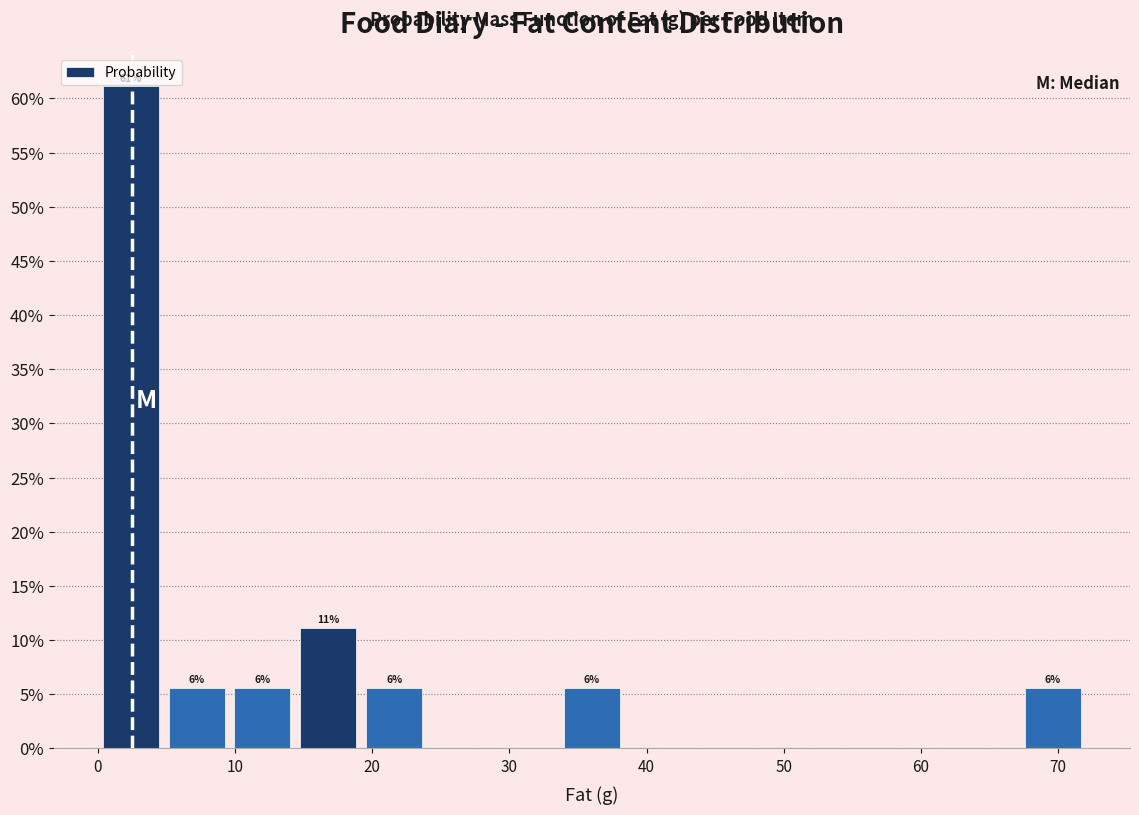

Which range on the x-axis has the tallest bar?

0 to 5